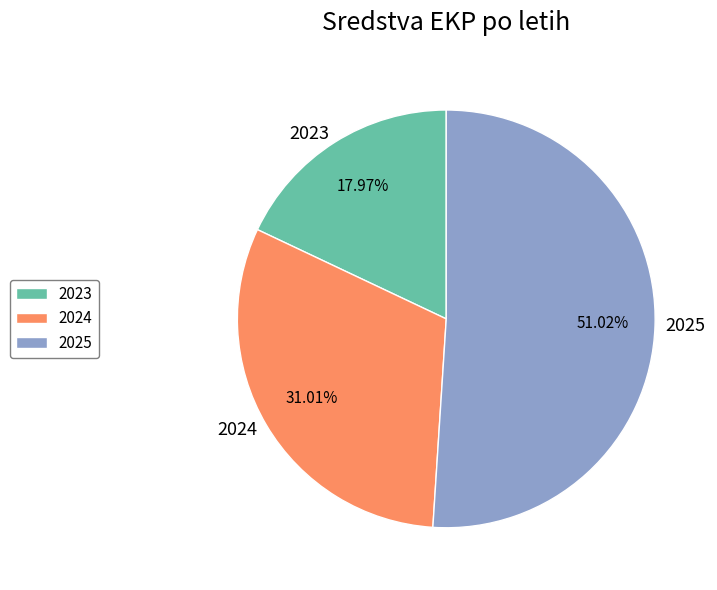

Approximately how many times larger is the value at 2024 compared to 2023?

1.7